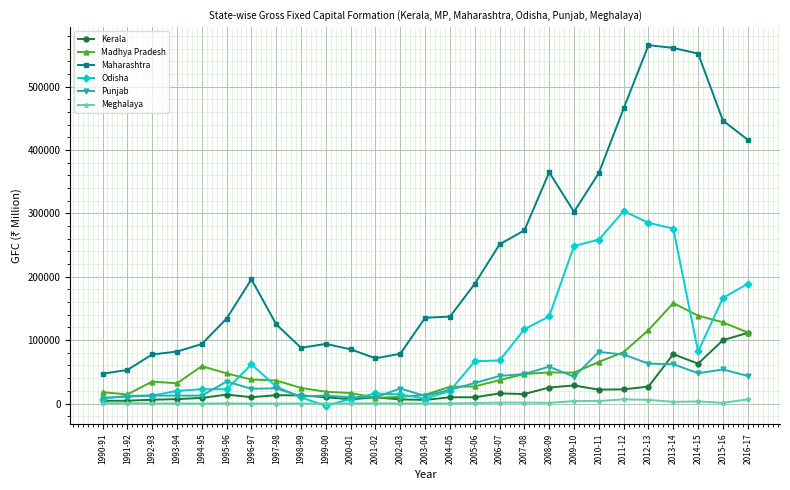

What is the greatest value displayed?

565306.6